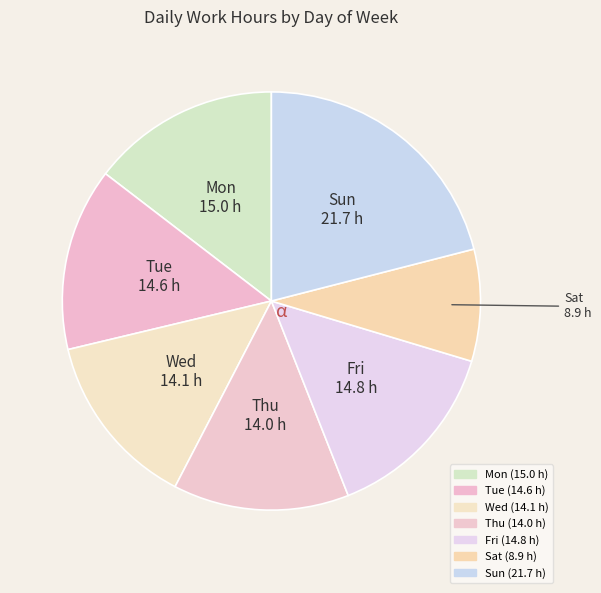

Is it true that Mon is 15% of the pie?

True